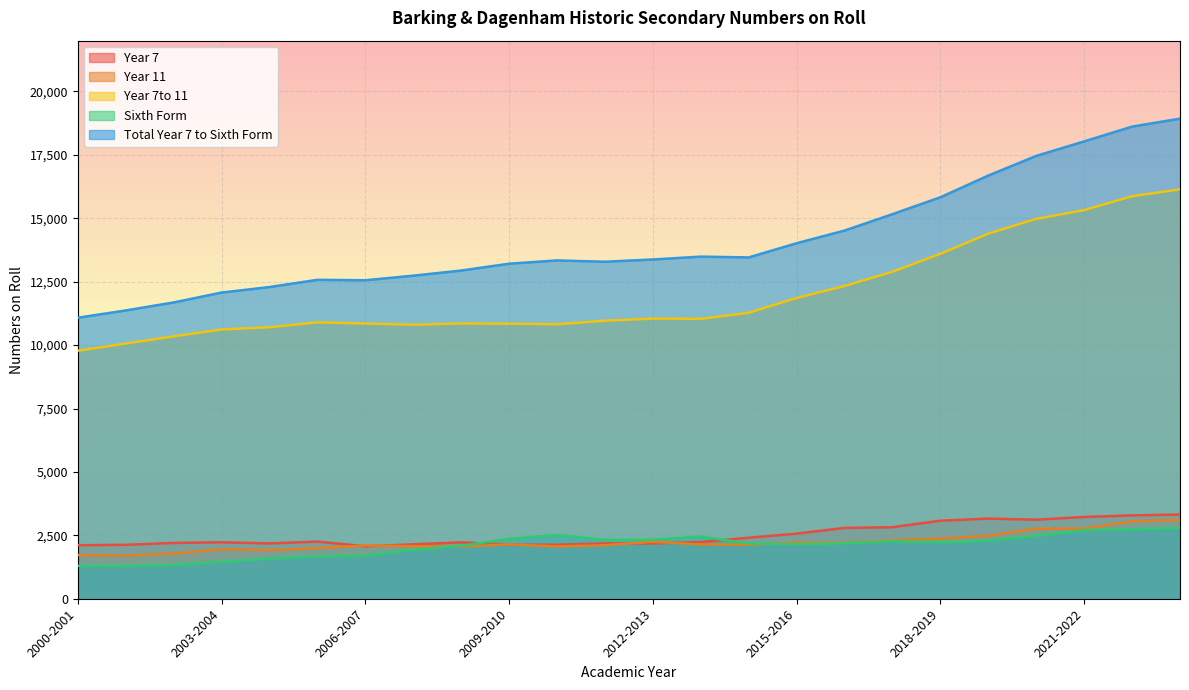

Is the value of Total Year 7 to Sixth Form at 2008-2009 greater than the value of Sixth Form at 2005-2006?

Yes